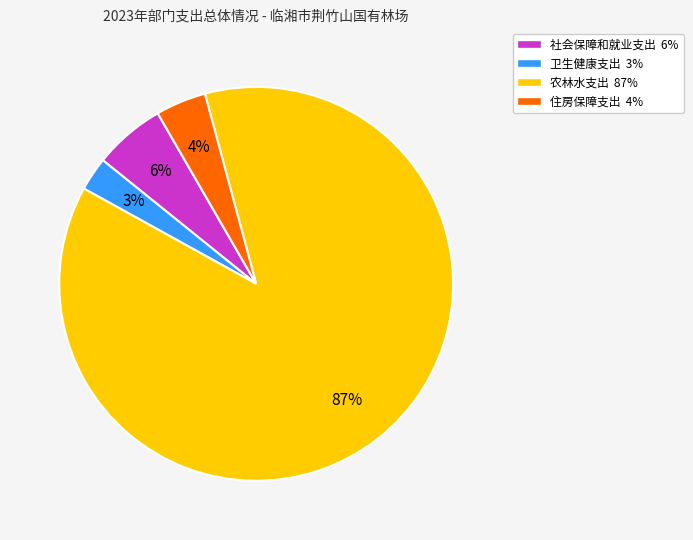

Is it true that 农林水支出 is 87% of the pie?

True